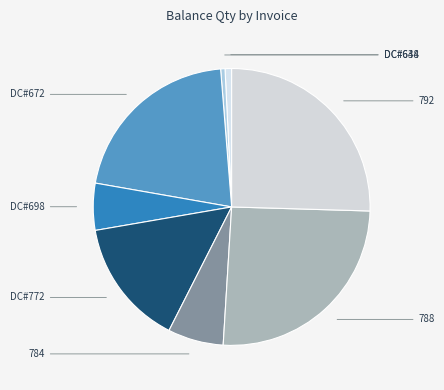

How many segments does this pie chart have?

8